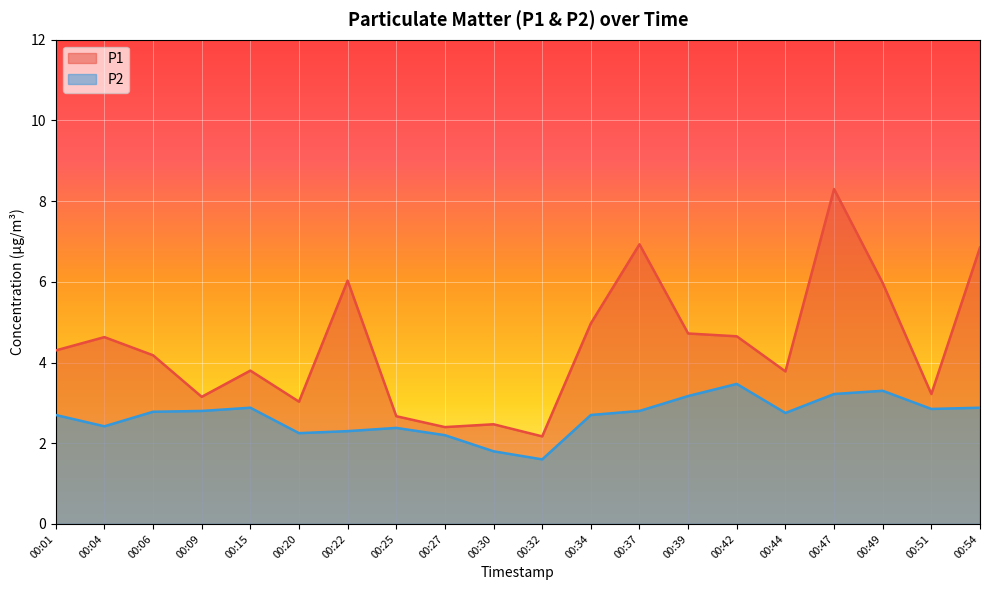

What is the minimum value for P2?

1.6